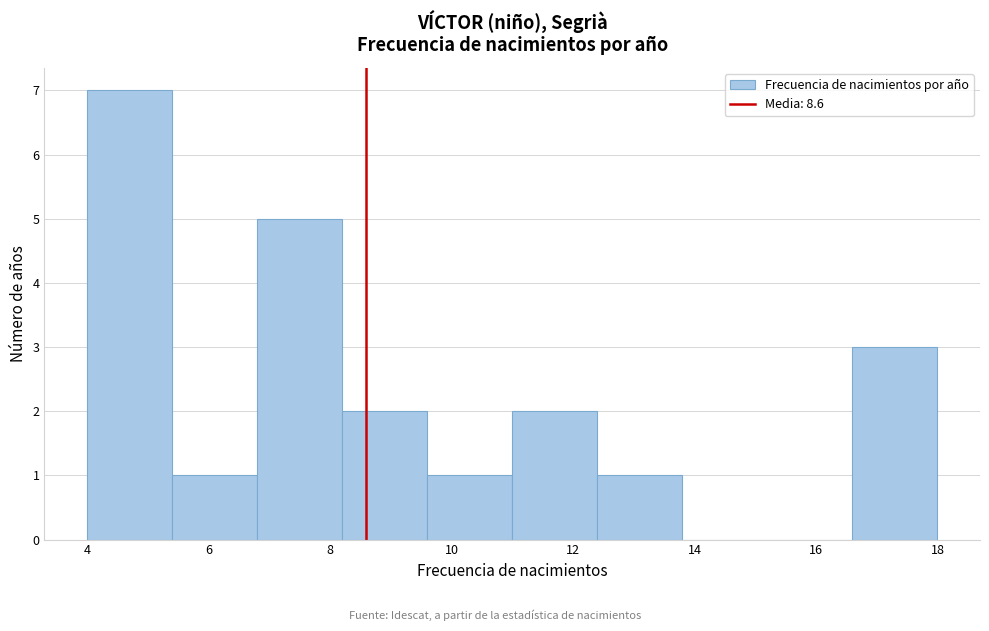

Over which range of the x-axis is the bar tallest?

4.0 to 5.4